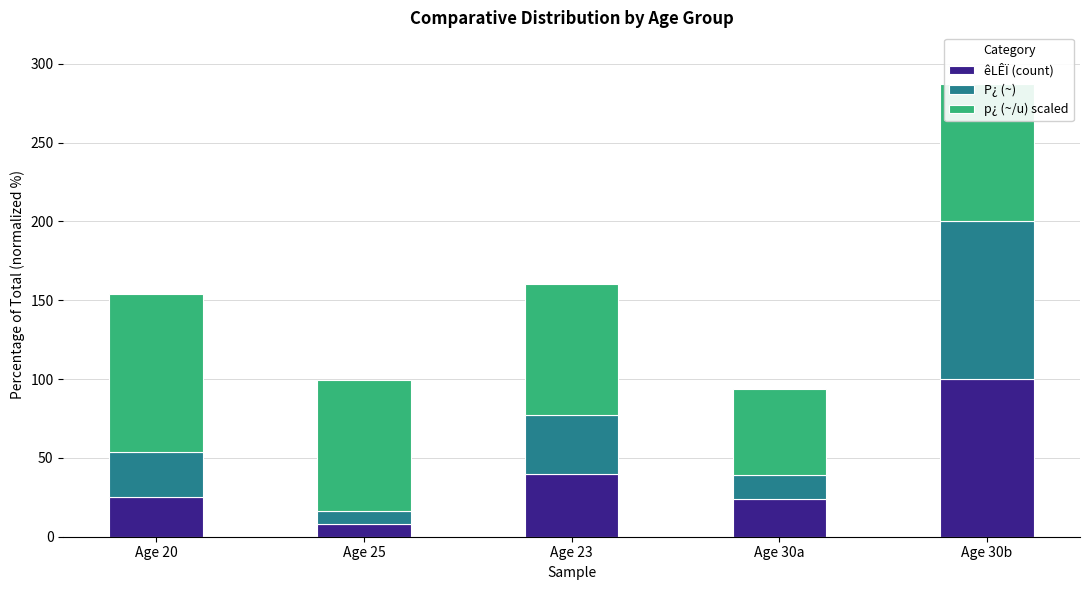

The value of êLÊÏ (count) at Age 30b is 100.0. True or false?

True